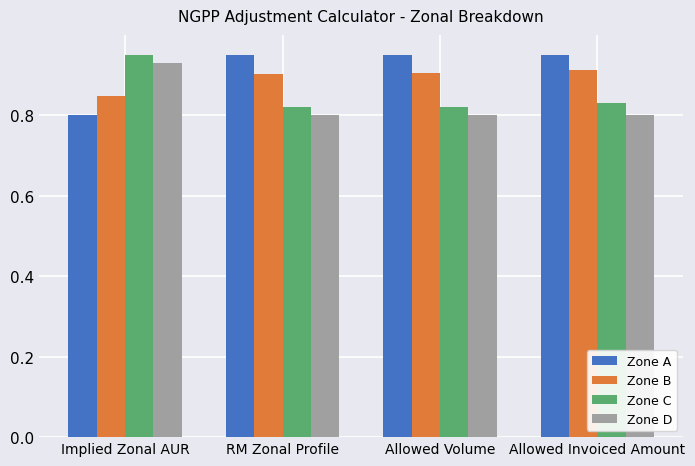

Is the value of Zone C at RM Zonal Profile greater than the value of Zone D at Allowed Volume?

Yes